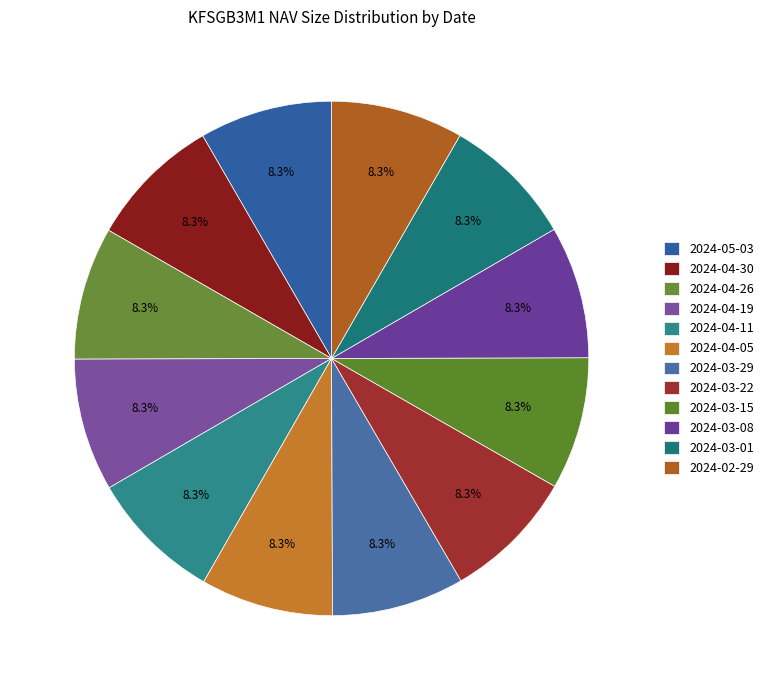

Is there any slice that represents more than half of the pie?

No